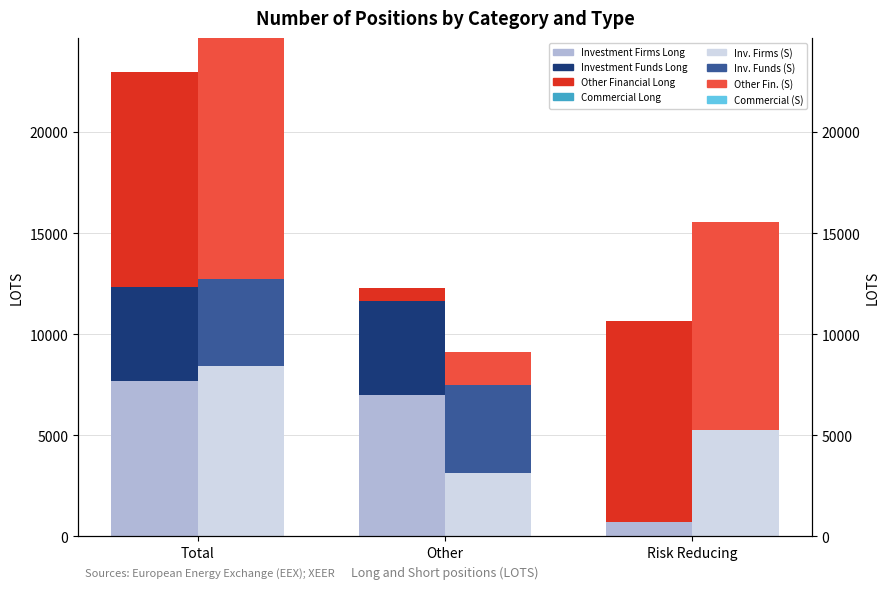

How many groups of bars are there?

3